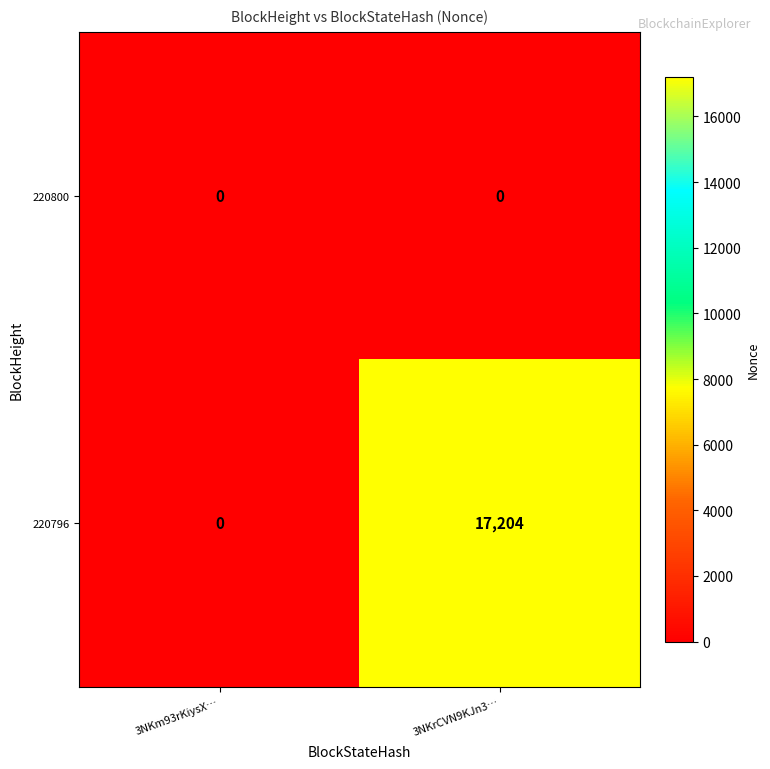

Rank the series at 3NKrCVN9KJn3… from highest to lowest value.

220796, 220800